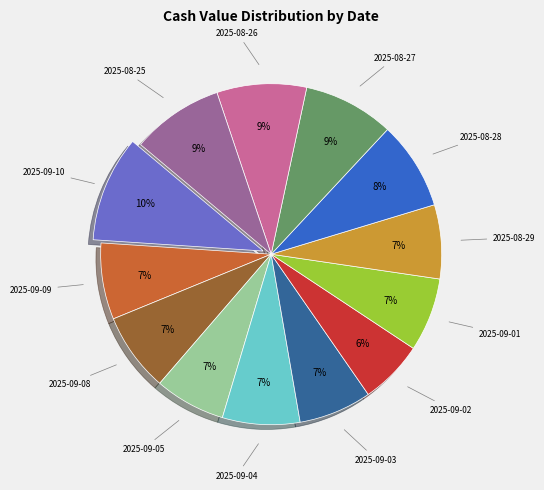

Is it true that 2025-09-02 is 17% of the pie?

False